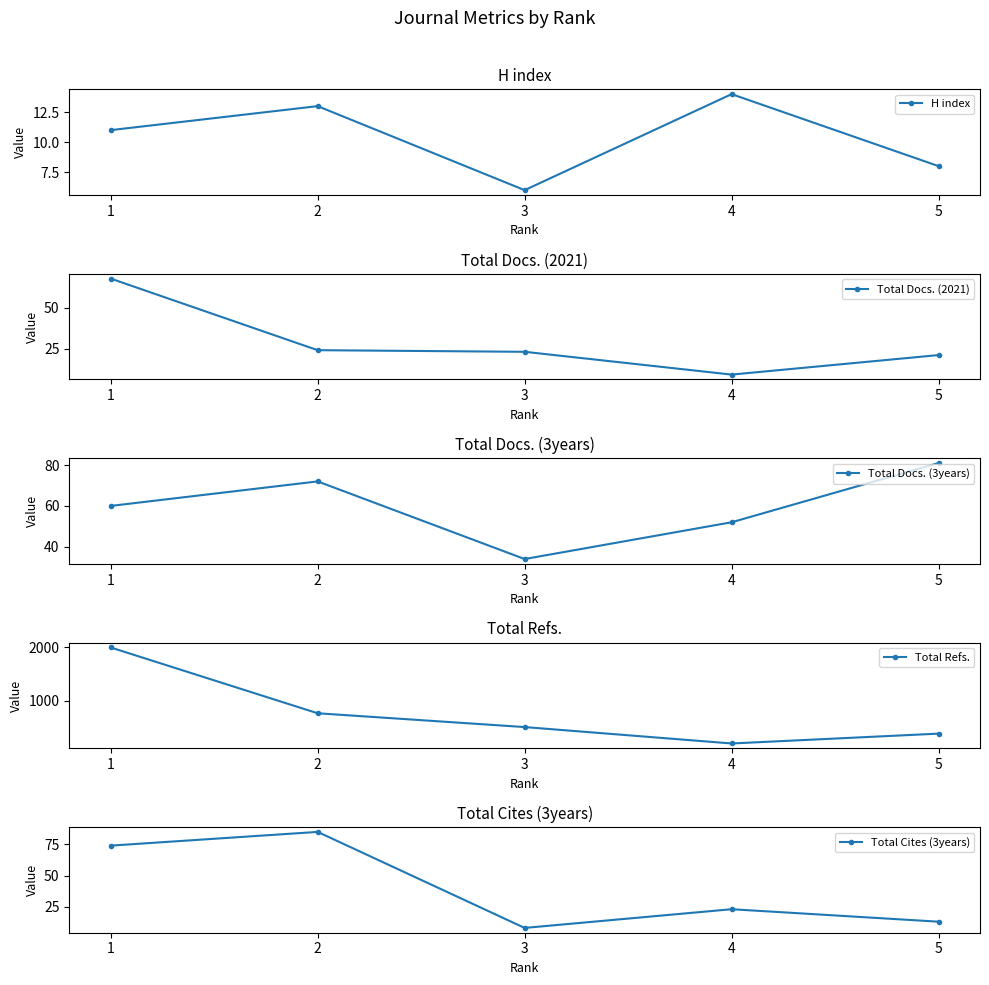

At 1, list the series in order from largest to smallest.

Total Refs., Total Cites (3years), Total Docs. (2021), Total Docs. (3years), H index